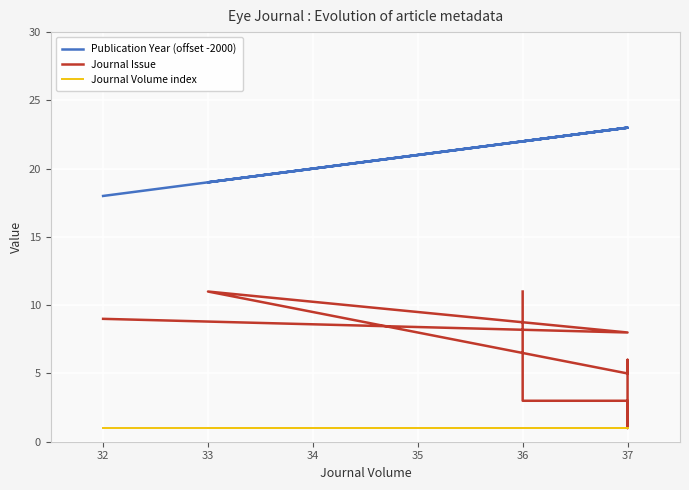

True or false: Journal Issue and Journal Volume index intersect in this chart.

False